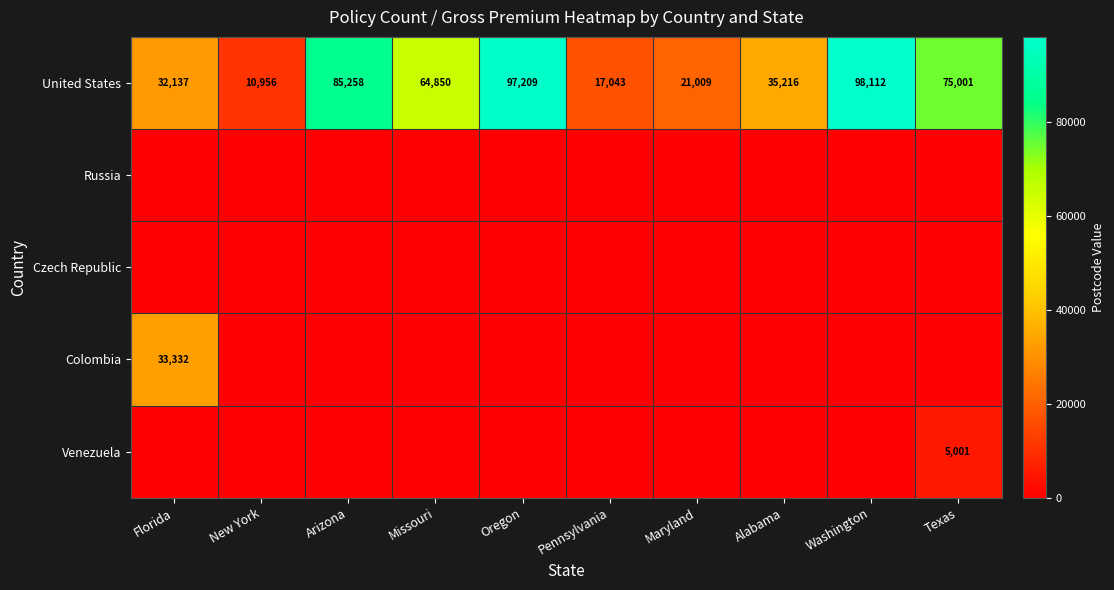

At which label does United States reach its peak?

Washington